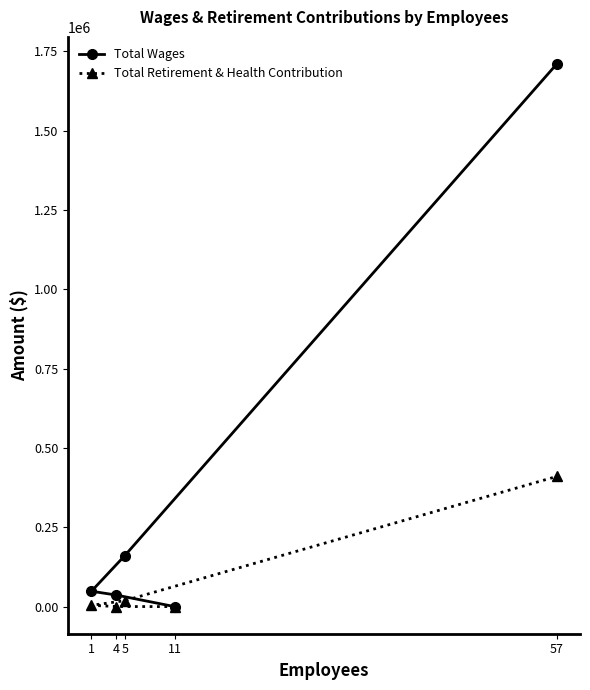

True or false: Total Retirement & Health Contribution and Total Wages cross at least once.

False